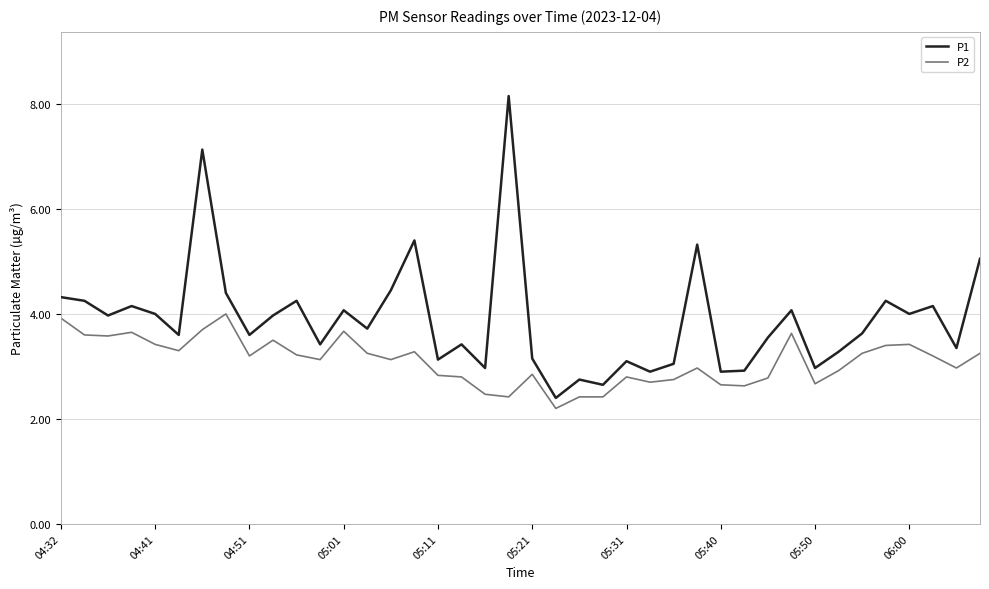

Rank the series by their average value, from lowest to highest.

P2, P1